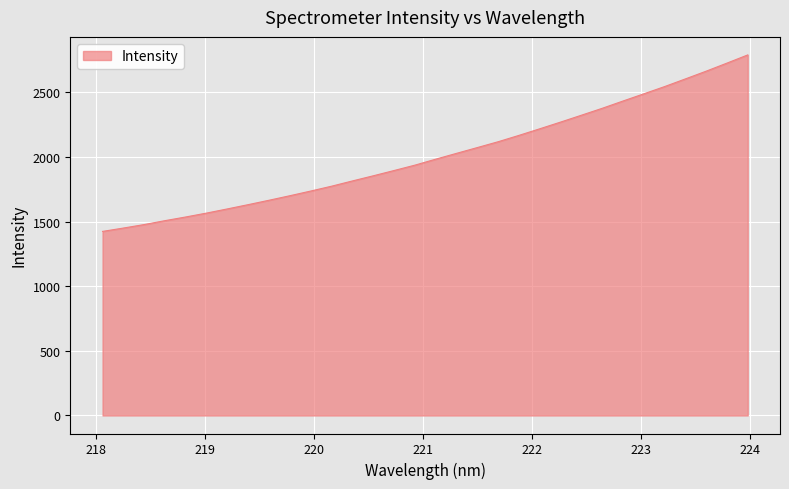

What is the minimum value shown in the chart?

1423.5